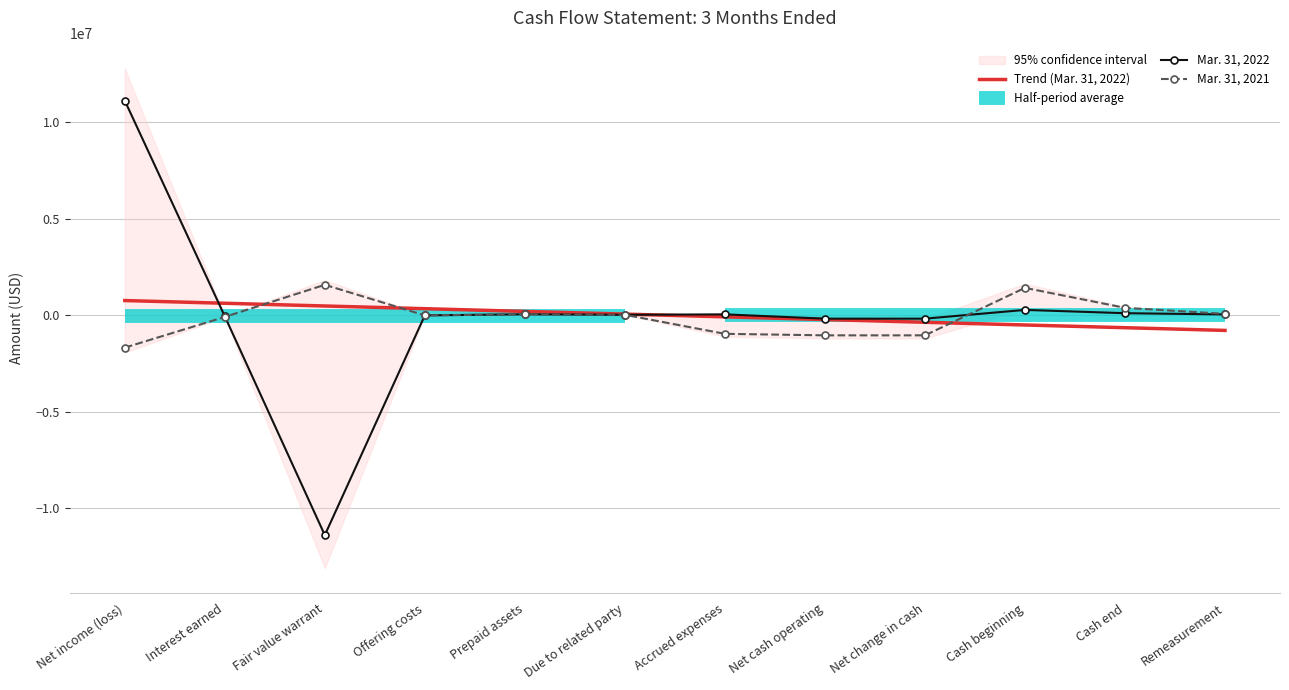

What is the label of the 11th point from the right?

Interest earned